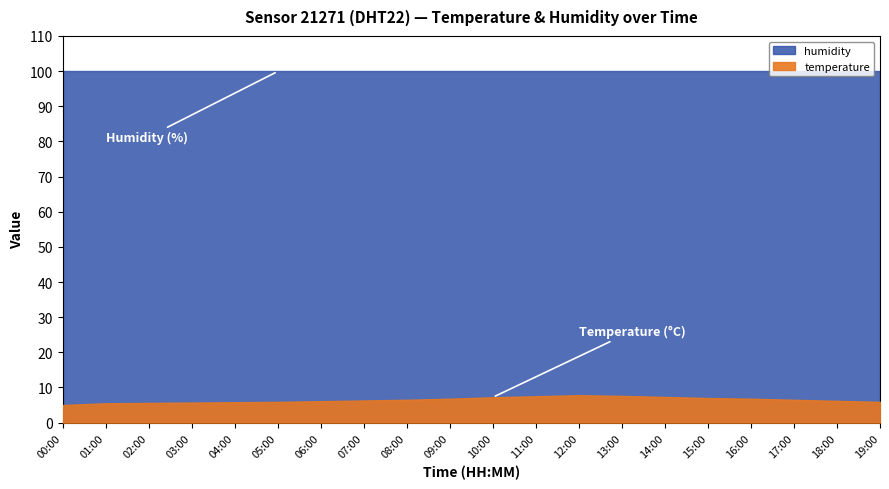

At which label is humidity closest to 99?

00:00